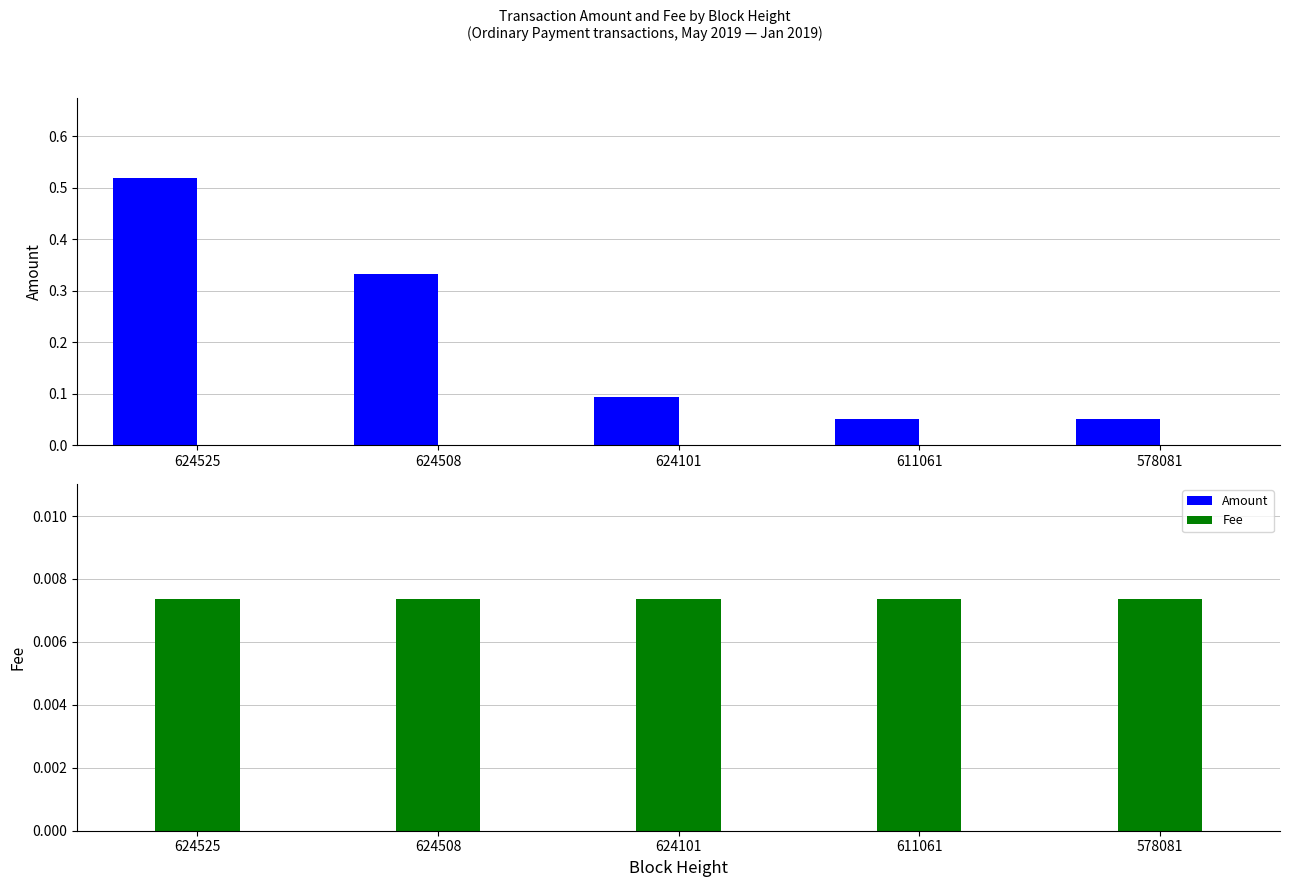

What is the spread (max minus min) of values at 624101?

0.1